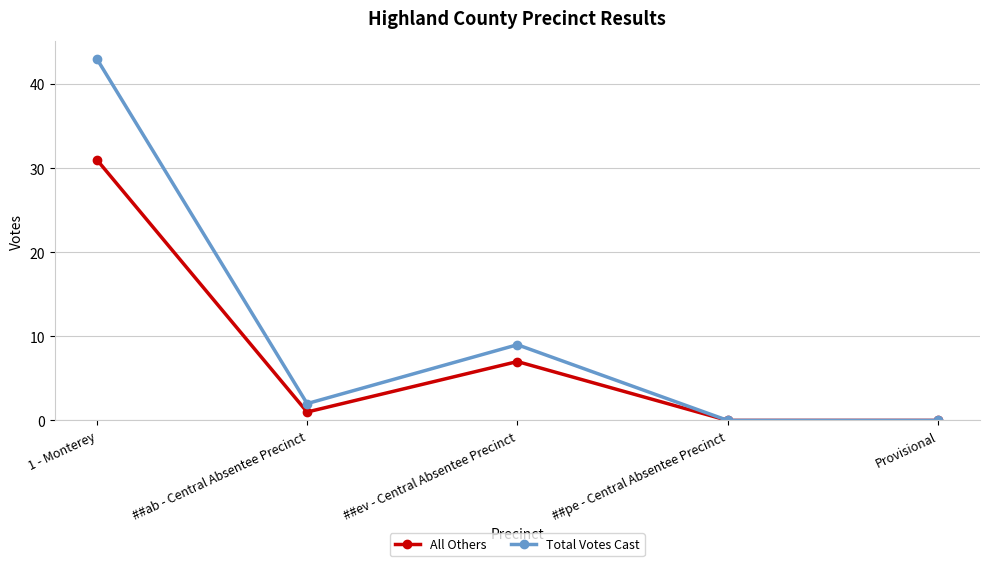

How many values in the Total Votes Cast series are below 2?

2